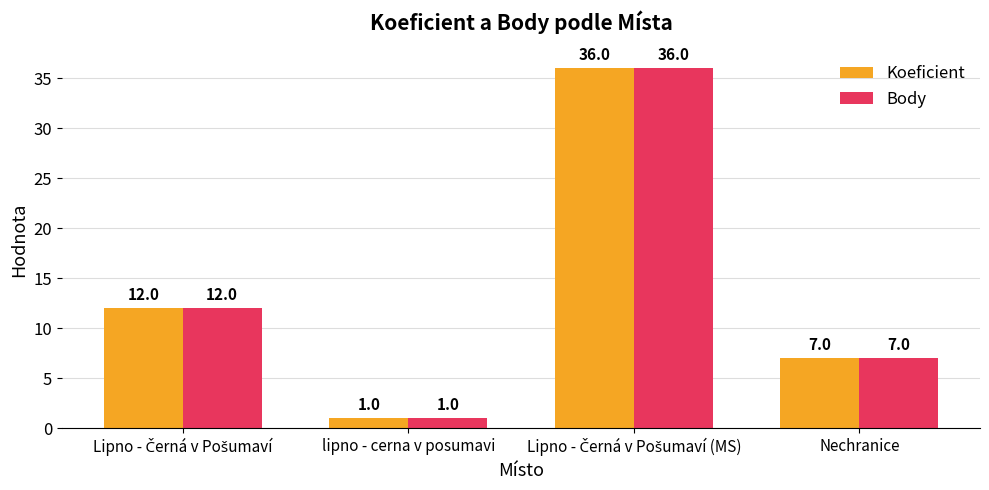

What are all the series names shown in the legend?

Koeficient, Body